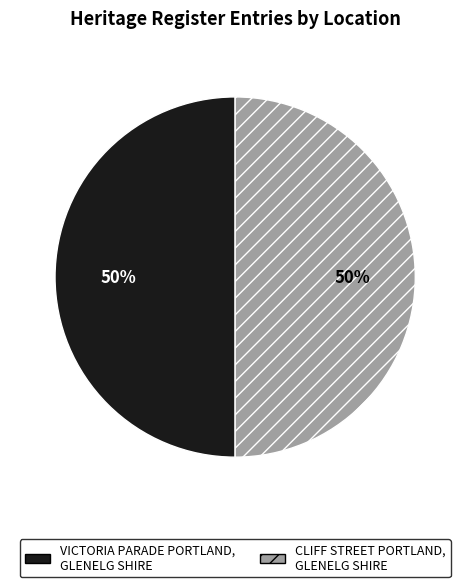

Count the number of slices in the pie.

2